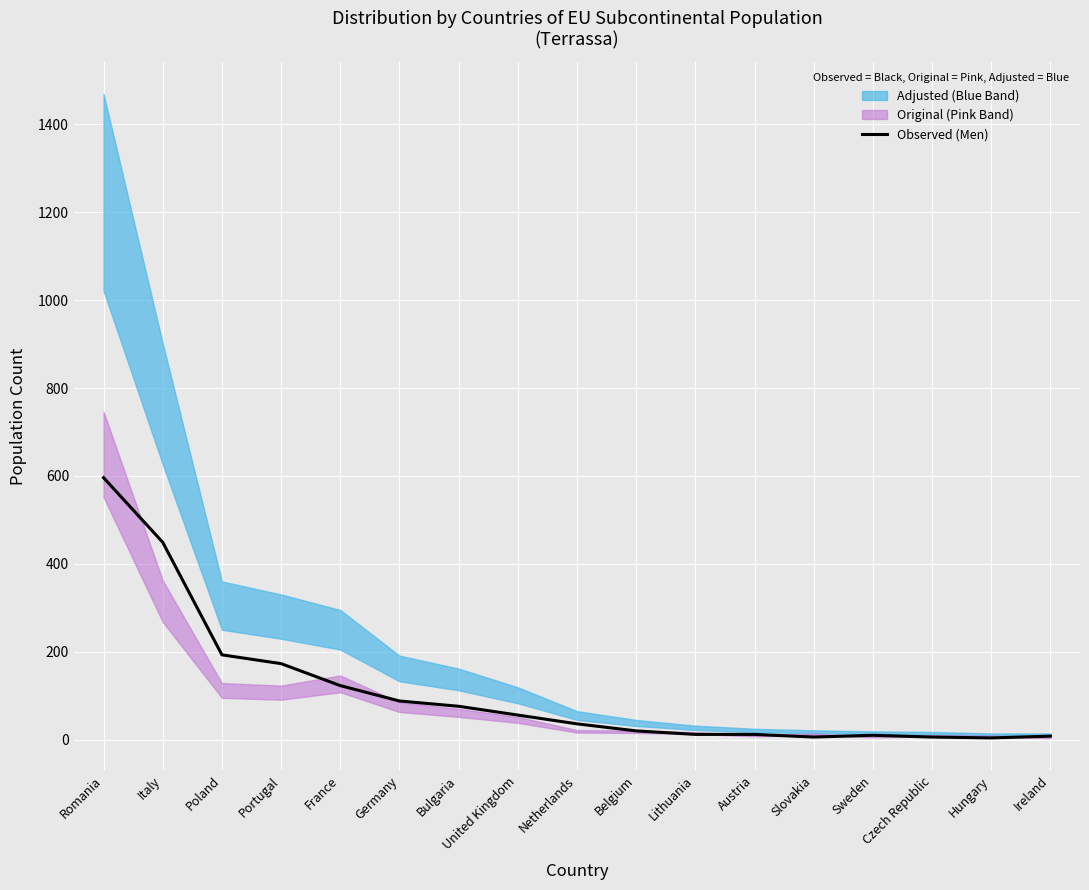

Where is the first local minimum?

Slovakia